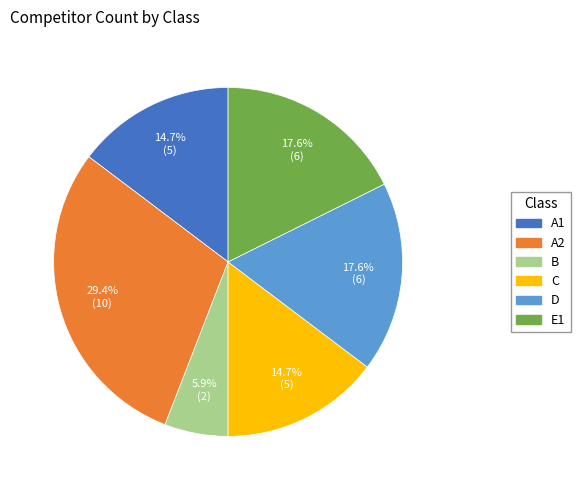

What portion of the pie excludes D?

82.4%